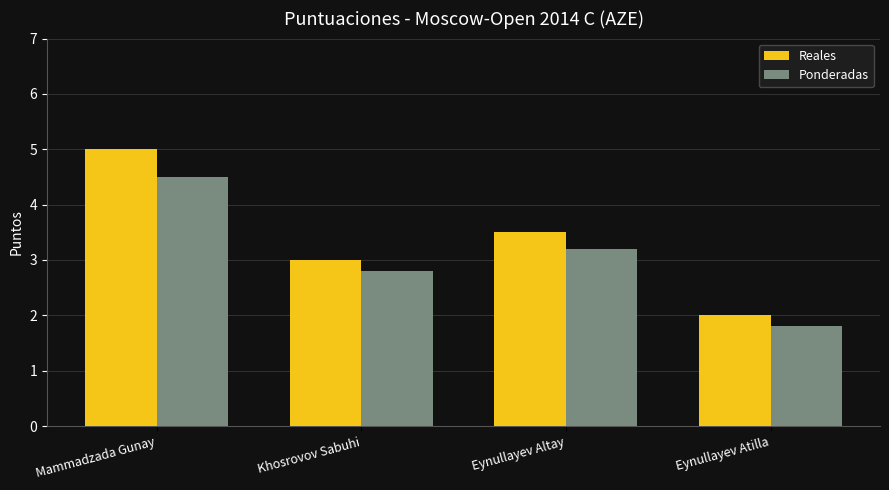

What is the difference between the highest and lowest values at Mammadzada Gunay?

0.5